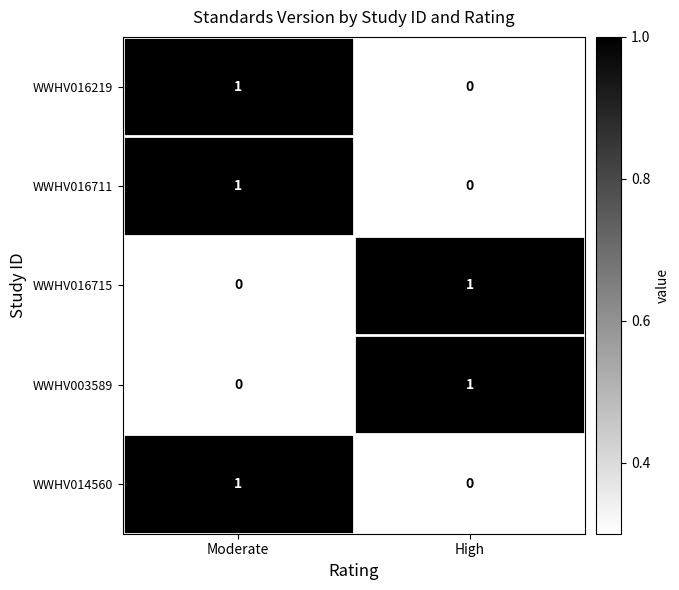

Is it true that WWHV003589 equals 1 at High?

True